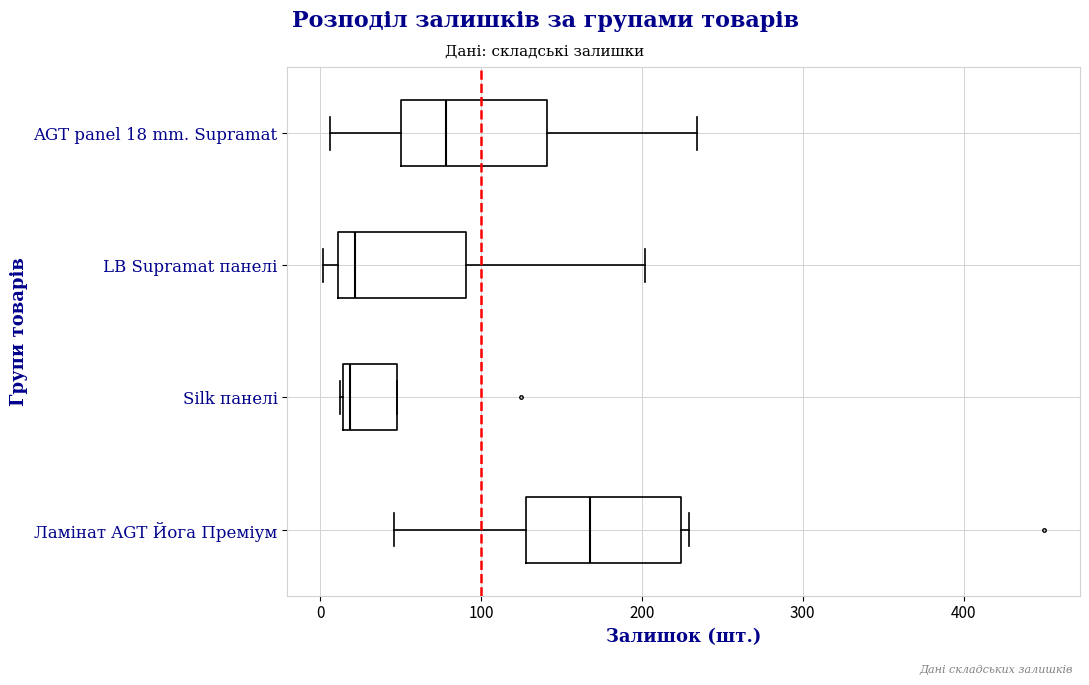

Which box's median line is the furthest to the right?

Ламінат AGT Йога Преміум